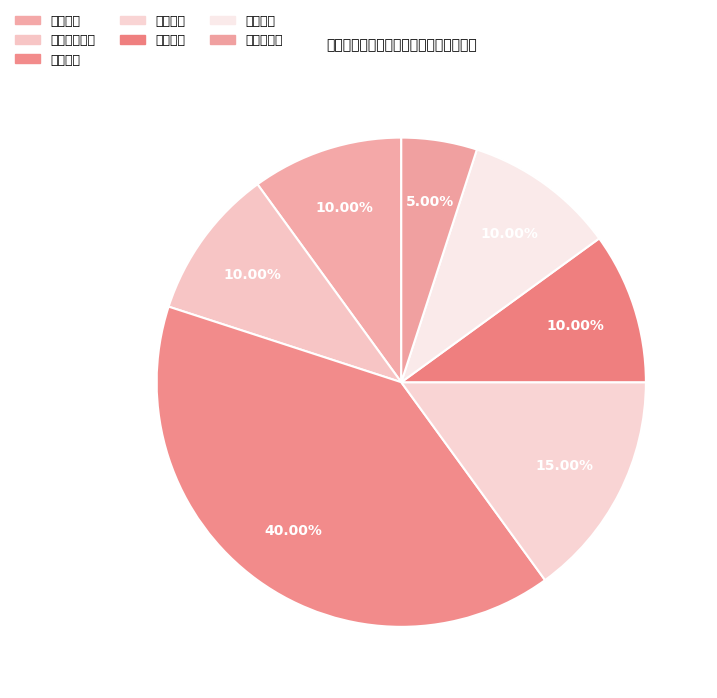

How many slices are in this pie chart?

7